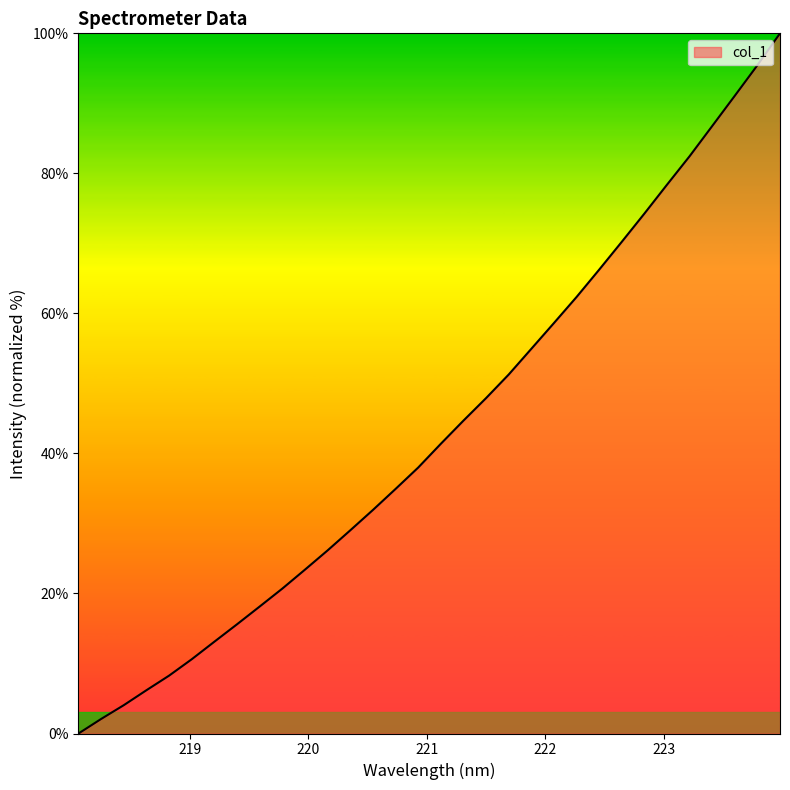

Reading right to left, what are all the values shown in this chart?

100.0	95.4	91.1	86.8	82.4	78.4	74.3	70.2	66.2	62.3	58.6	54.9	51.3	47.9	44.7	41.4	38.0	34.9	31.9	29.0	26.2	23.4	20.7	18.1	15.6	13.1	10.6	8.3	6.2	4.0	2.1	0.0